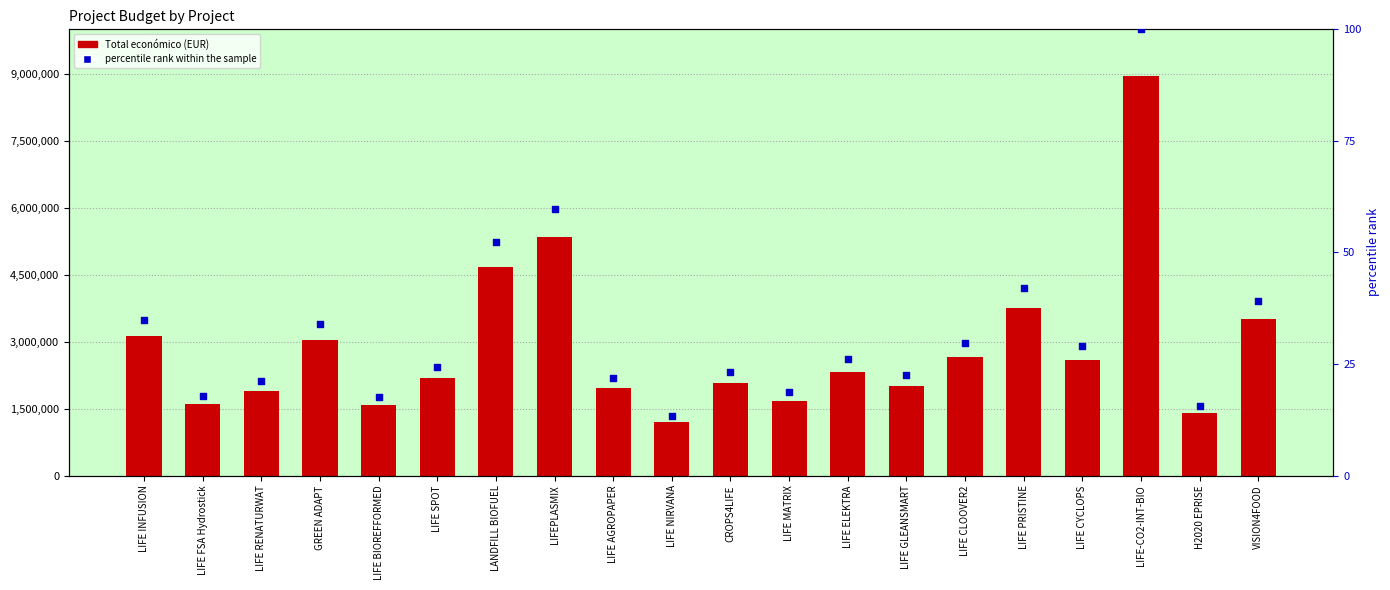

Which series has the largest Y range (max minus min)?

Total económico